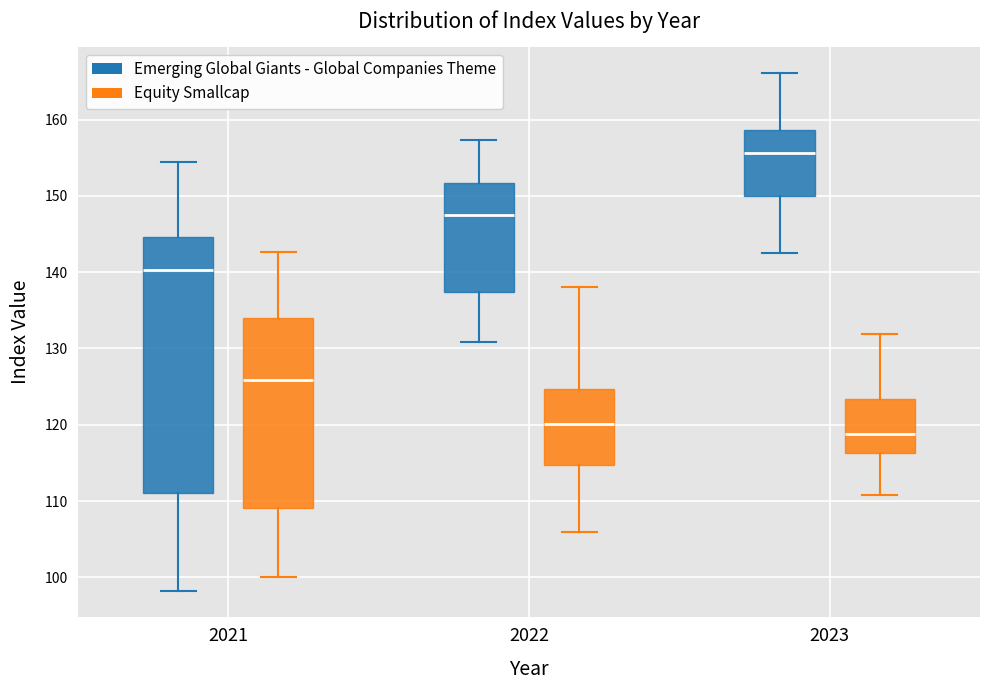

Where is the lower edge of the box for 2021 (Emerging Global Giants - Global Companies Theme) on the y-axis? The values are not printed on the chart, so give them approximately, as read against the axis.

111